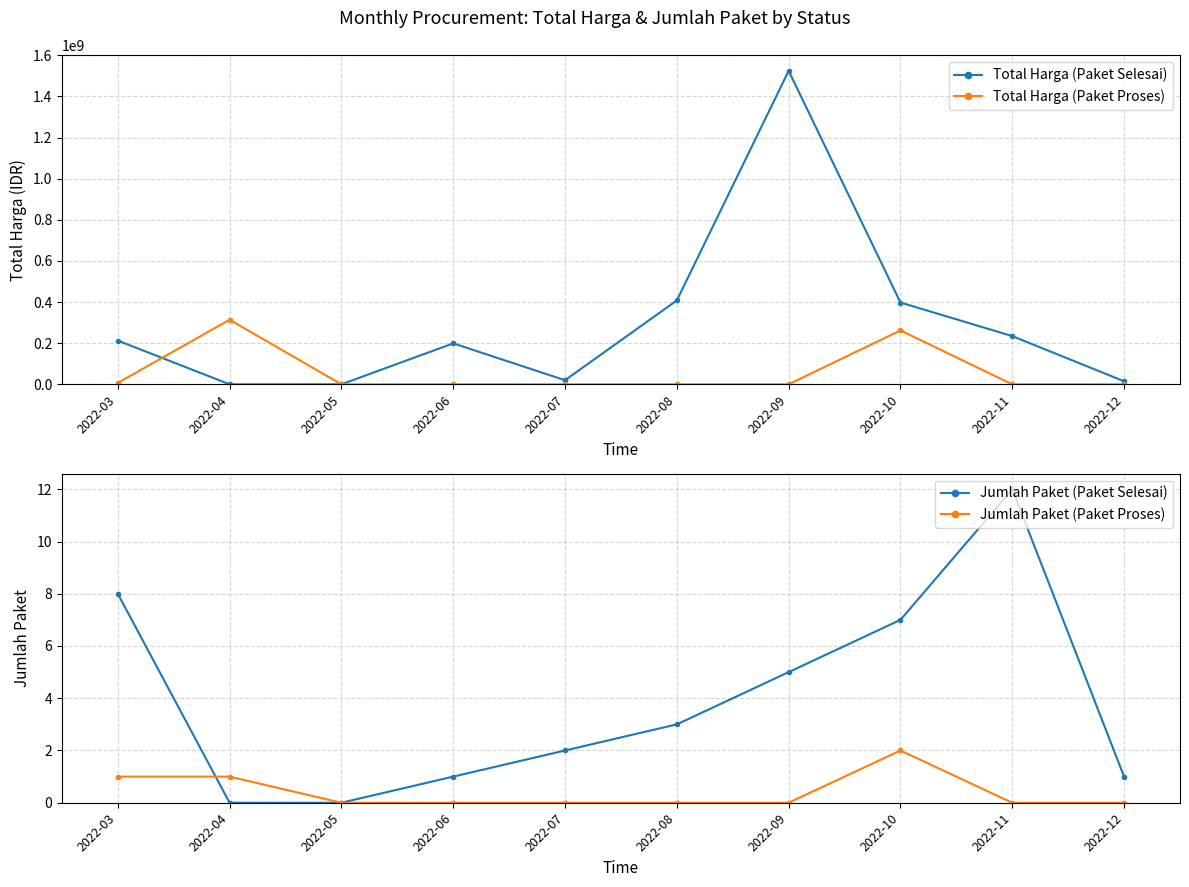

At which category does Total Harga (Paket Proses) reach its first local peak?

2022-04